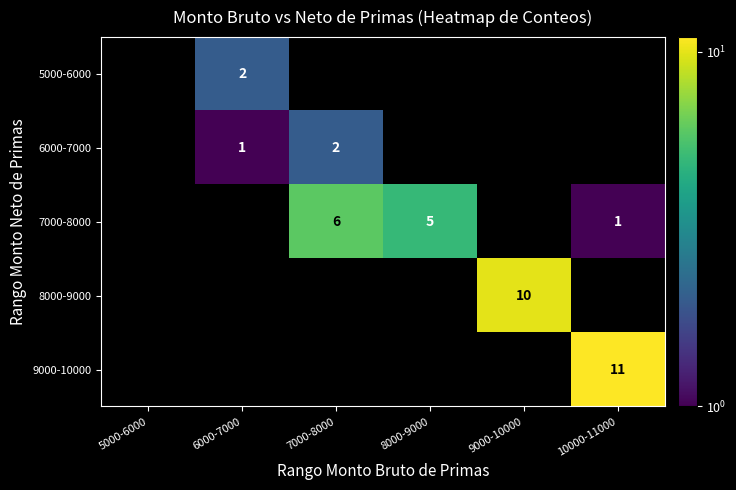

At which category does the chart reach its peak across all series?

10000-11000